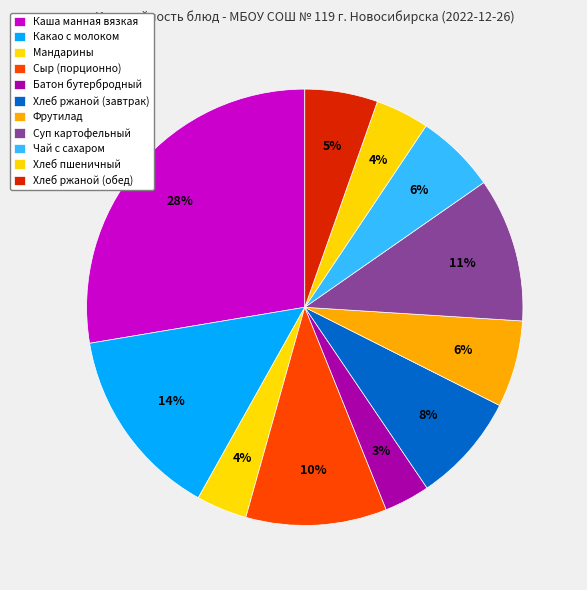

How many segments does this pie chart have?

11